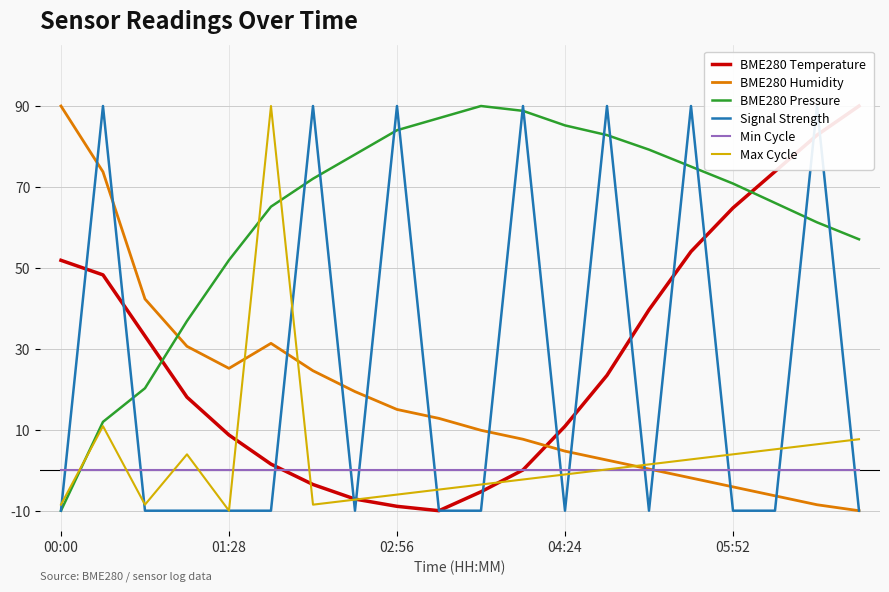

How many positive values does the BME280 Humidity series have?

15